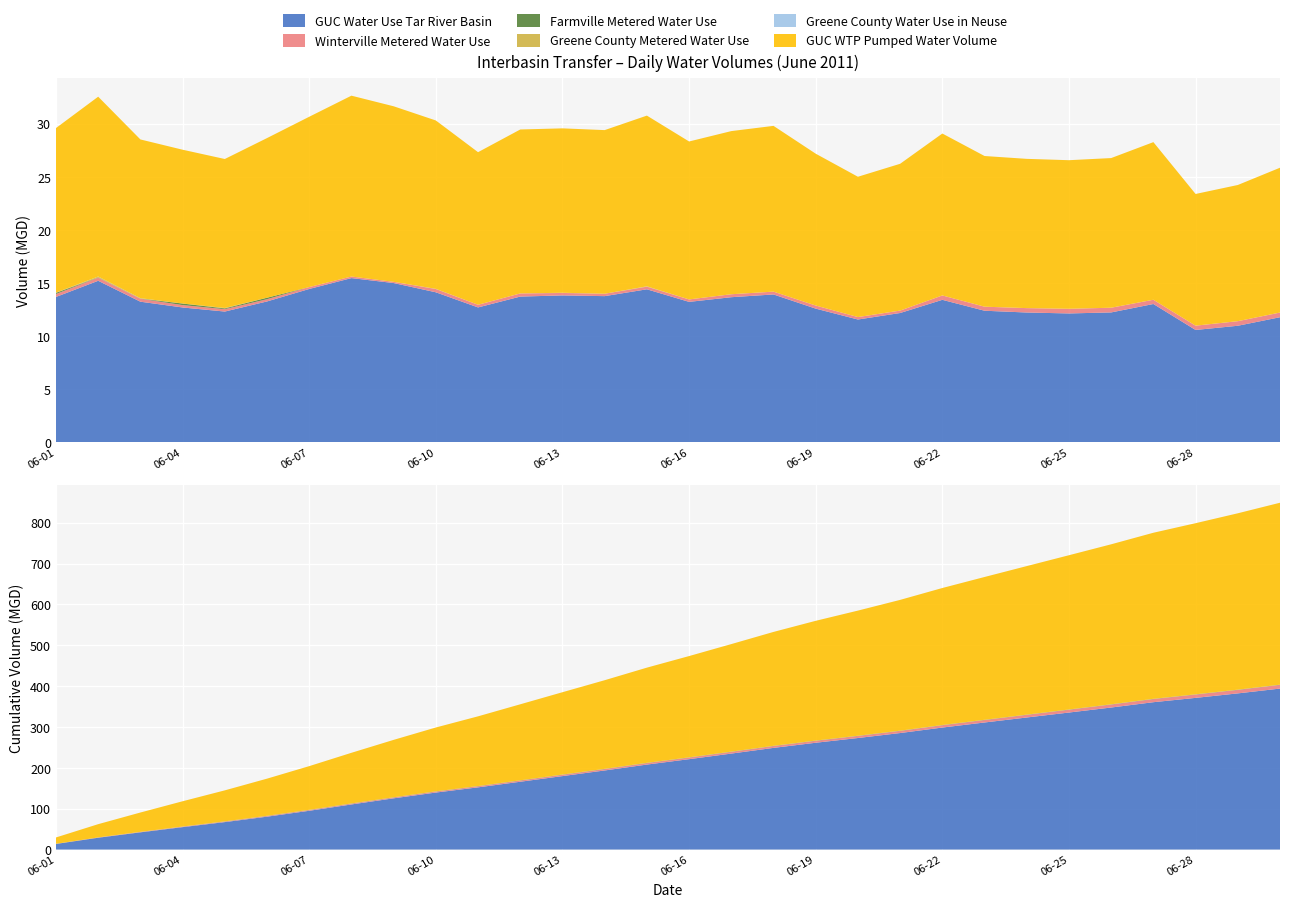

Reading left to right, what are all the values shown in this chart?

GUC Water Use Tar River Basin: 2011-06-01=13.7	2011-06-02=15.2	2011-06-03=13.2	2011-06-04=12.7	2011-06-05=12.3	2011-06-06=13.3	2011-06-07=14.4	2011-06-08=15.5	2011-06-09=15.0	2011-06-10=14.1	2011-06-11=12.7	2011-06-12=13.7	2011-06-13=13.8	2011-06-14=13.8	2011-06-15=14.4	2011-06-16=13.2	2011-06-17=13.7	2011-06-18=13.9	2011-06-19=12.6	2011-06-20=11.6	2011-06-21=12.2	2011-06-22=13.4	2011-06-23=12.4	2011-06-24=12.2	2011-06-25=12.1	2011-06-26=12.2	2011-06-27=13.0	2011-06-28=10.6	2011-06-29=11.0	2011-06-30=11.8
Winterville Metered Water Use: 2011-06-01=0.3	2011-06-02=0.3	2011-06-03=0.3	2011-06-04=0.2	2011-06-05=0.2	2011-06-06=0.2	2011-06-07=0.2	2011-06-08=0.1	2011-06-09=0.1	2011-06-10=0.3	2011-06-11=0.2	2011-06-12=0.3	2011-06-13=0.2	2011-06-14=0.2	2011-06-15=0.2	2011-06-16=0.2	2011-06-17=0.3	2011-06-18=0.3	2011-06-19=0.3	2011-06-20=0.2	2011-06-21=0.2	2011-06-22=0.4	2011-06-23=0.4	2011-06-24=0.4	2011-06-25=0.4	2011-06-26=0.4	2011-06-27=0.4	2011-06-28=0.4	2011-06-29=0.4	2011-06-30=0.4
Farmville Metered Water Use: 2011-06-01=0.1	2011-06-02=0.0	2011-06-03=0.0	2011-06-04=0.1	2011-06-05=0.1	2011-06-06=0.1	2011-06-07=0.0	2011-06-08=0.0	2011-06-09=0.0	2011-06-10=0.0	2011-06-11=0.0	2011-06-12=0.0	2011-06-13=0.0	2011-06-14=0.0	2011-06-15=0.0	2011-06-16=0.0	2011-06-17=0.0	2011-06-18=0.0	2011-06-19=0.0	2011-06-20=0.0	2011-06-21=0.0	2011-06-22=0.0	2011-06-23=0.0	2011-06-24=0.0	2011-06-25=0.0	2011-06-26=0.0	2011-06-27=0.0	2011-06-28=0.0	2011-06-29=0.0	2011-06-30=0.0
Greene County Metered Water Use: 2011-06-01=0.0	2011-06-02=0.1	2011-06-03=0.0	2011-06-04=0.0	2011-06-05=0.0	2011-06-06=0.0	2011-06-07=0.0	2011-06-08=0.0	2011-06-09=0.0	2011-06-10=0.0	2011-06-11=0.0	2011-06-12=0.0	2011-06-13=0.0	2011-06-14=0.0	2011-06-15=0.0	2011-06-16=0.0	2011-06-17=0.0	2011-06-18=0.0	2011-06-19=0.0	2011-06-20=0.0	2011-06-21=0.0	2011-06-22=0.0	2011-06-23=0.0	2011-06-24=0.0	2011-06-25=0.0	2011-06-26=0.0	2011-06-27=0.0	2011-06-28=0.0	2011-06-29=0.0	2011-06-30=0.0
Greene County Water Use in Neuse: 2011-06-01=0.0	2011-06-02=0.0	2011-06-03=0.0	2011-06-04=0.0	2011-06-05=0.0	2011-06-06=0.0	2011-06-07=0.0	2011-06-08=0.0	2011-06-09=0.0	2011-06-10=0.0	2011-06-11=0.0	2011-06-12=0.0	2011-06-13=0.0	2011-06-14=0.0	2011-06-15=0.0	2011-06-16=0.0	2011-06-17=0.0	2011-06-18=0.0	2011-06-19=0.0	2011-06-20=0.0	2011-06-21=0.0	2011-06-22=0.0	2011-06-23=0.0	2011-06-24=0.0	2011-06-25=0.0	2011-06-26=0.0	2011-06-27=0.0	2011-06-28=0.0	2011-06-29=0.0	2011-06-30=0.0
GUC WTP Pumped Water Volume: 2011-06-01=15.5	2011-06-02=16.9	2011-06-03=14.9	2011-06-04=14.5	2011-06-05=14.0	2011-06-06=15.0	2011-06-07=16.0	2011-06-08=17.0	2011-06-09=16.5	2011-06-10=15.8	2011-06-11=14.4	2011-06-12=15.4	2011-06-13=15.5	2011-06-14=15.4	2011-06-15=16.1	2011-06-16=14.9	2011-06-17=15.4	2011-06-18=15.6	2011-06-19=14.3	2011-06-20=13.2	2011-06-21=13.8	2011-06-22=15.2	2011-06-23=14.2	2011-06-24=14.0	2011-06-25=14.0	2011-06-26=14.1	2011-06-27=14.8	2011-06-28=12.4	2011-06-29=12.8	2011-06-30=13.6